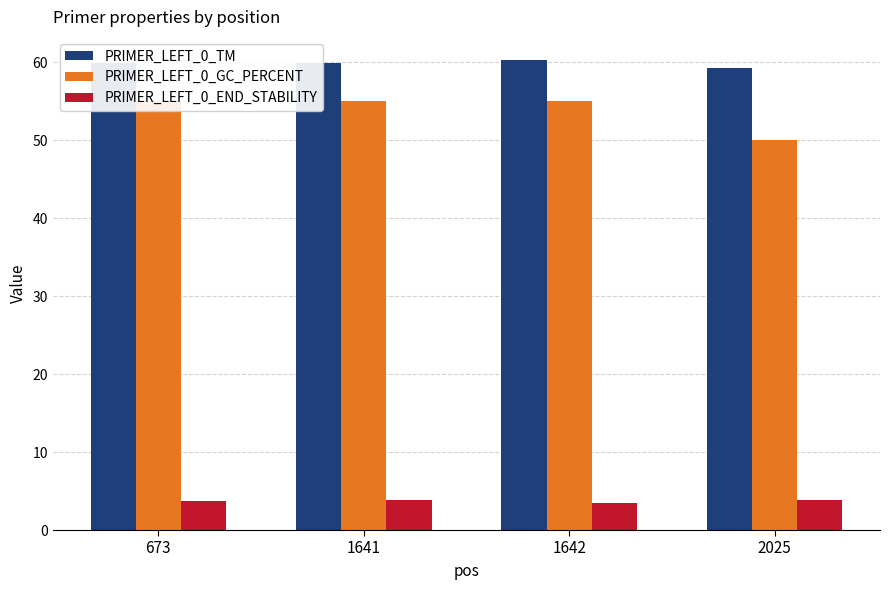

Is it true that PRIMER_LEFT_0_GC_PERCENT equals 85.1 at 2025?

False